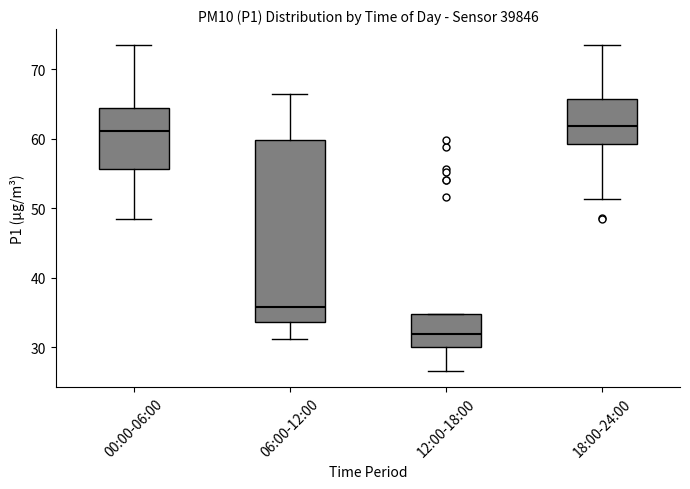

Reading left to right, read every box against the y-axis: the position of its median line, the range the box covers, and the ends of its whiskers. The values are not printed on the chart, so give them approximately, as read against the axis.

00:00-06:00: median 61, box 56 to 64, whiskers 48 to 73
06:00-12:00: median 36, box 34 to 60, whiskers 31 to 67
12:00-18:00: median 32, box 30 to 35, whiskers 27 to 35
18:00-24:00: median 62, box 59 to 66, whiskers 51 to 73